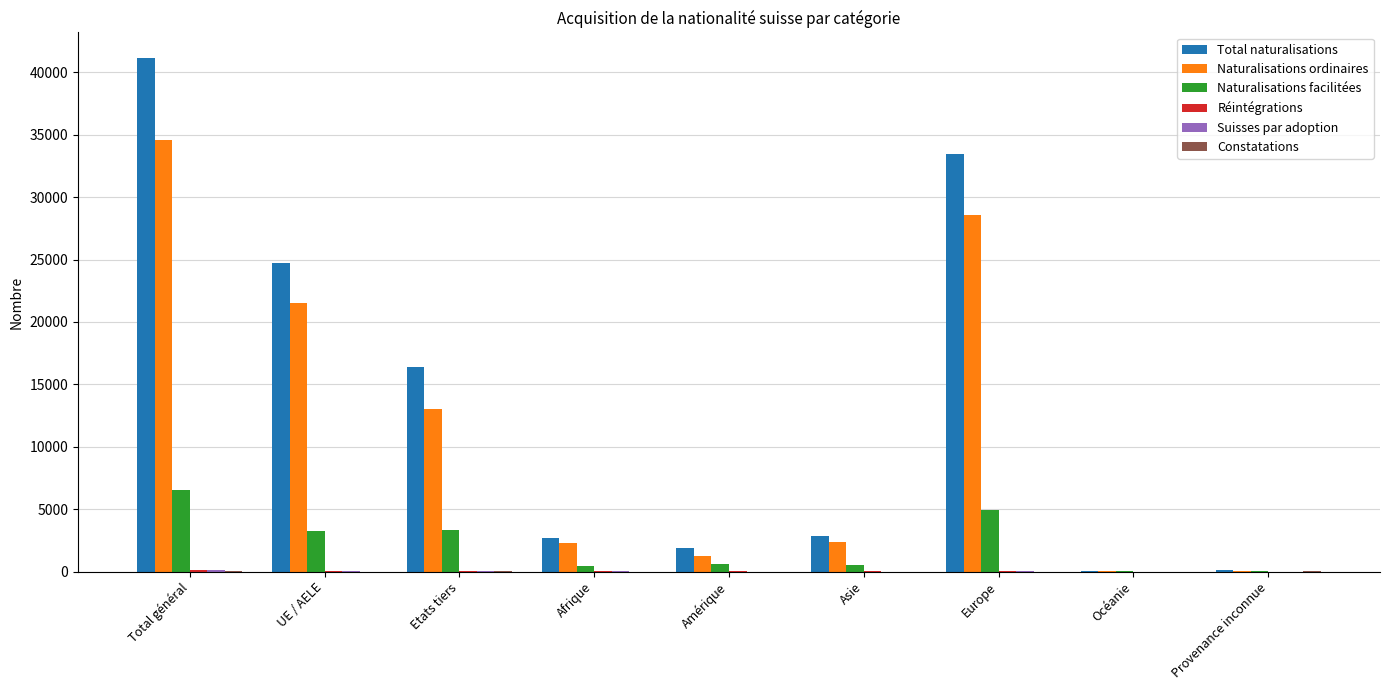

The value of Naturalisations ordinaires at Afrique is 2274. True or false?

True